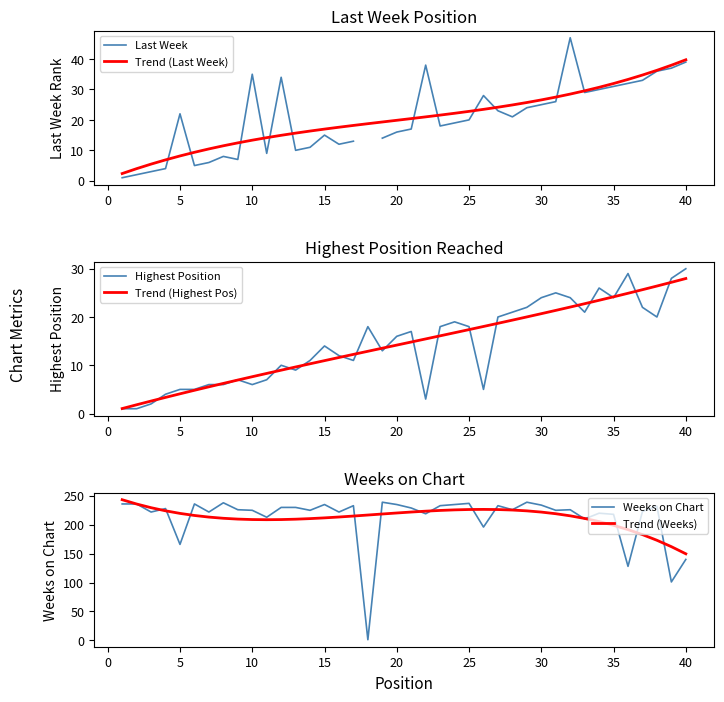

True or false: Highest Position has more than 2 interior local peaks.

True